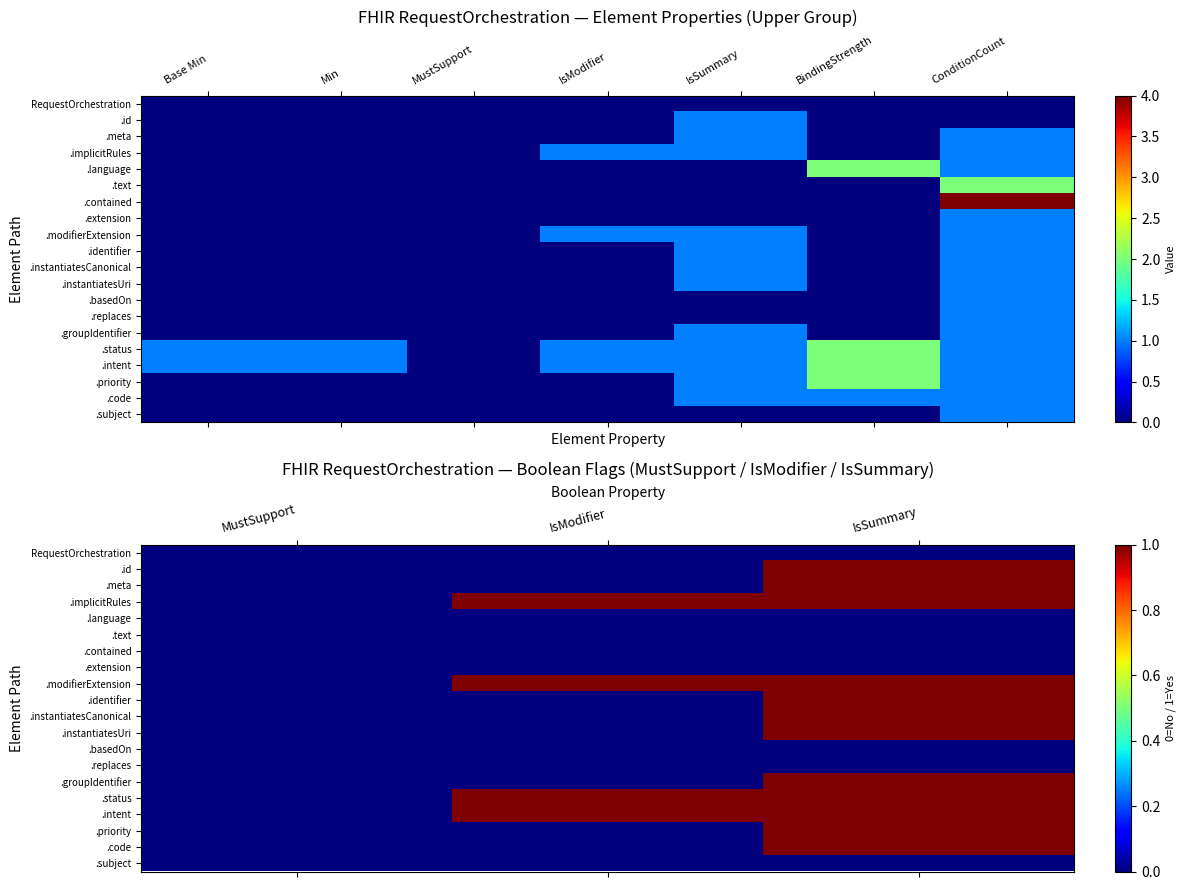

The value of .meta at MustSupport is 0. True or false?

True